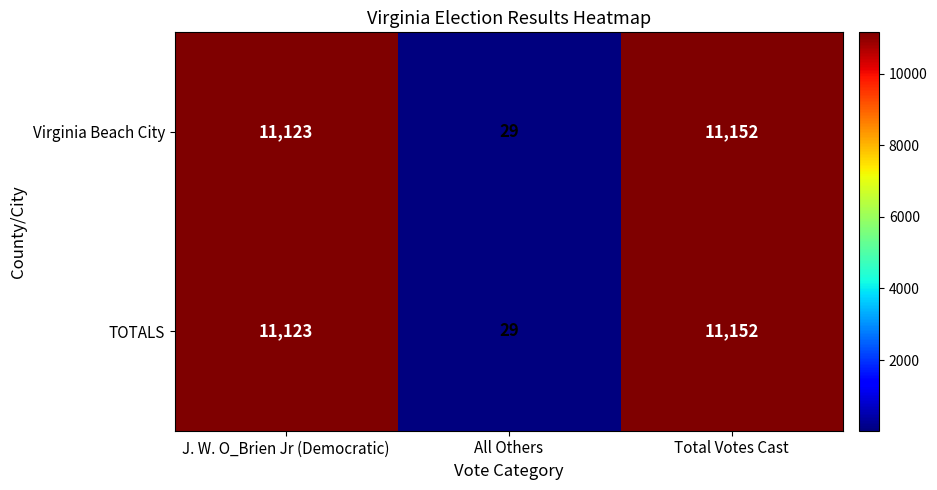

How many data points does each series have?

3